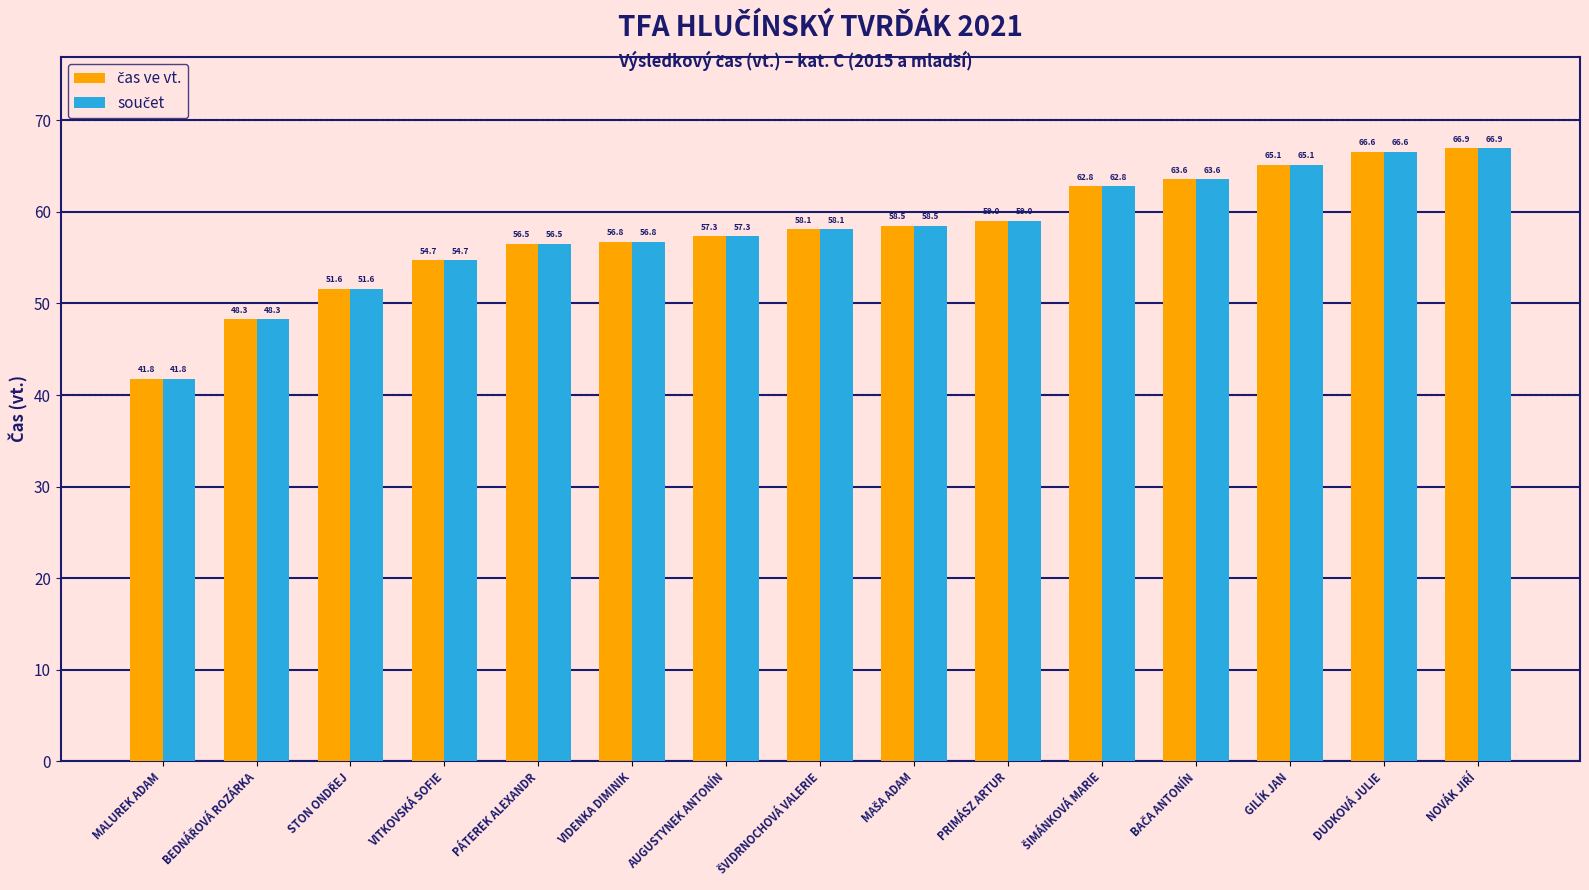

At which category does the chart reach its minimum across all series?

MALUREK ADAM